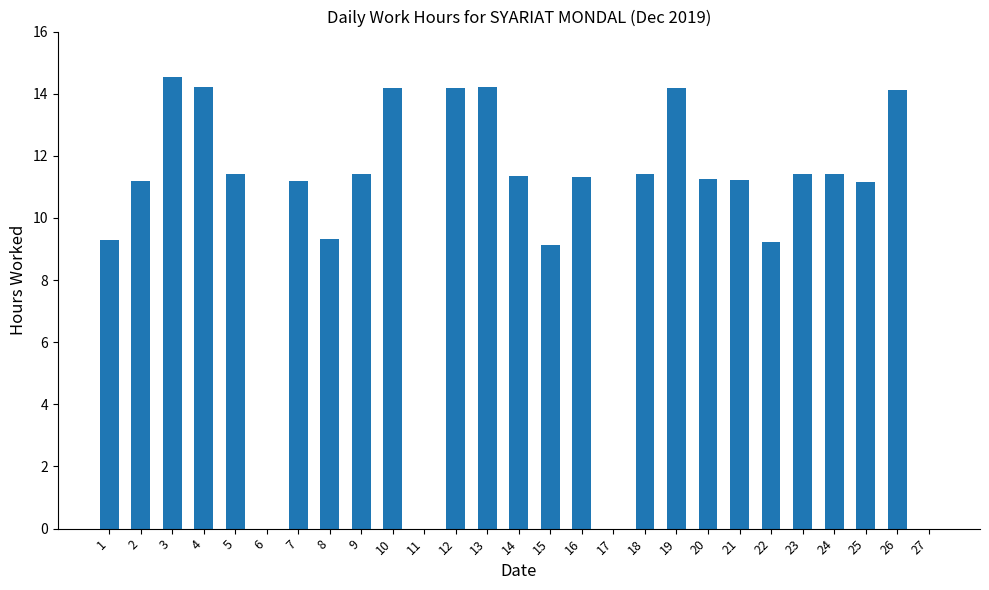

What is the sum of the values at 22 and 18?

20.6